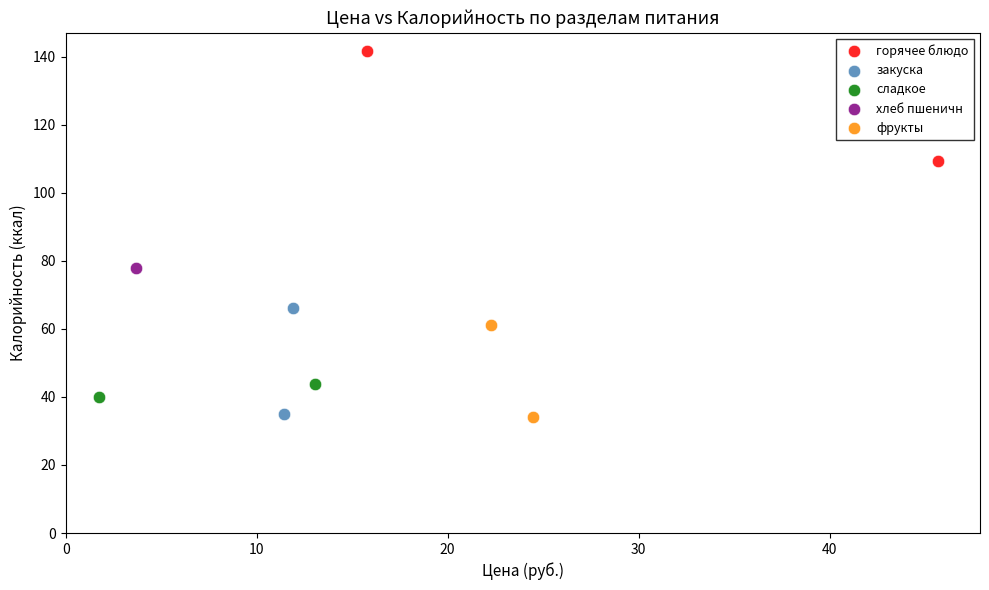

What are all the series names shown in the legend?

горячее блюдо, закуска, сладкое, хлеб пшеничн, фрукты